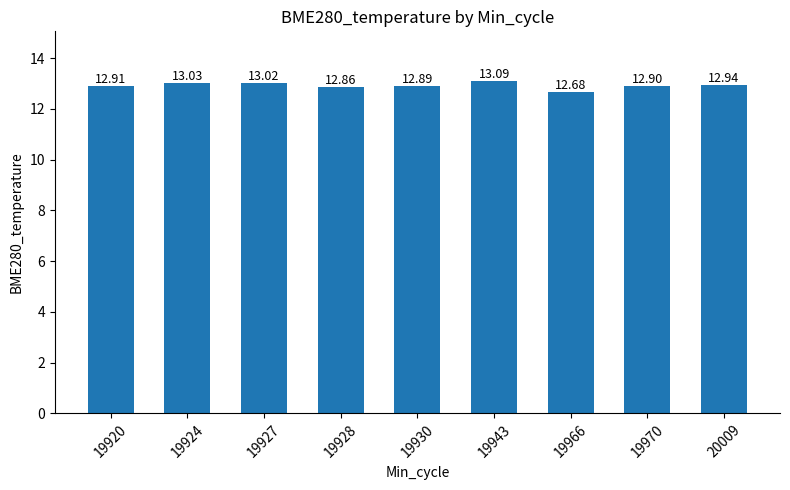

What is the maximum value shown in the chart?

13.1